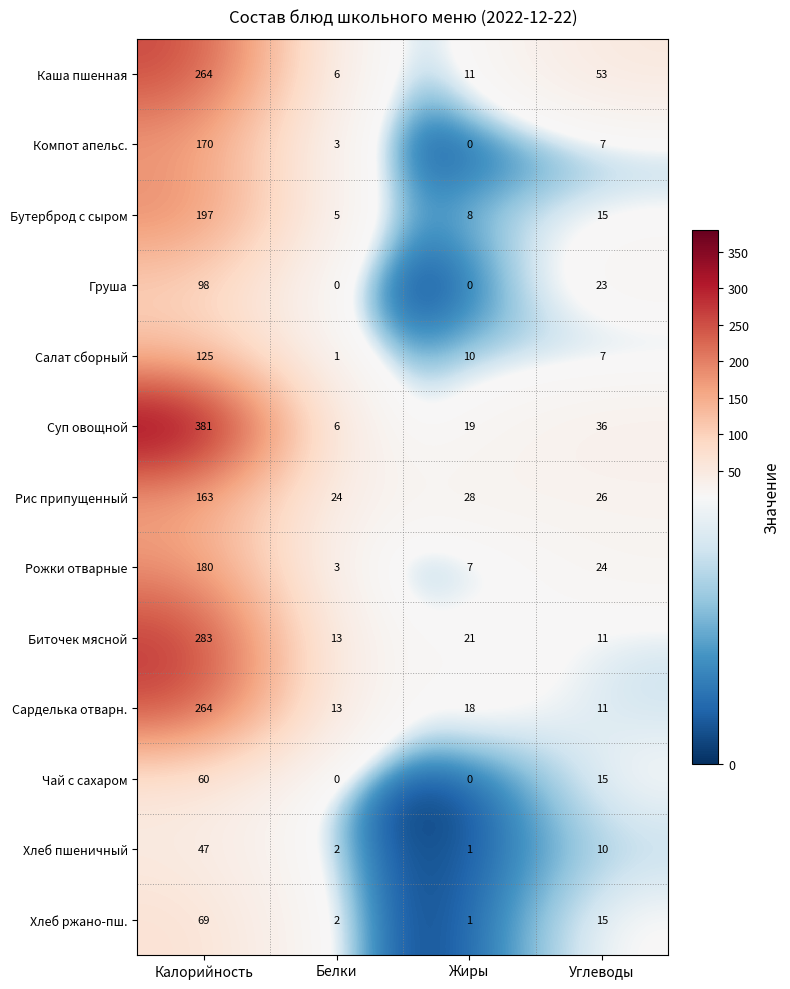

Which series has the widest spread of values?

Суп овощной